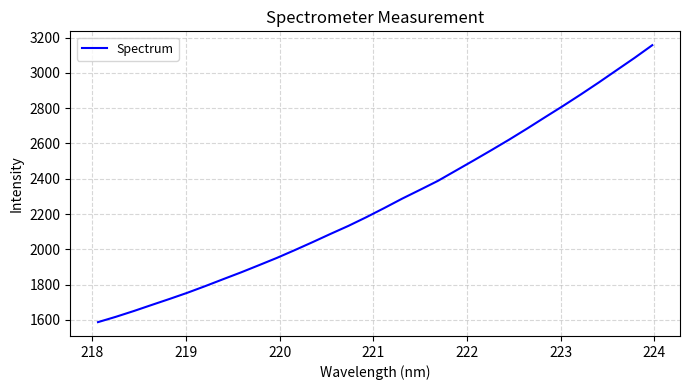

What is the difference between the maximum and minimum values?

1570.7